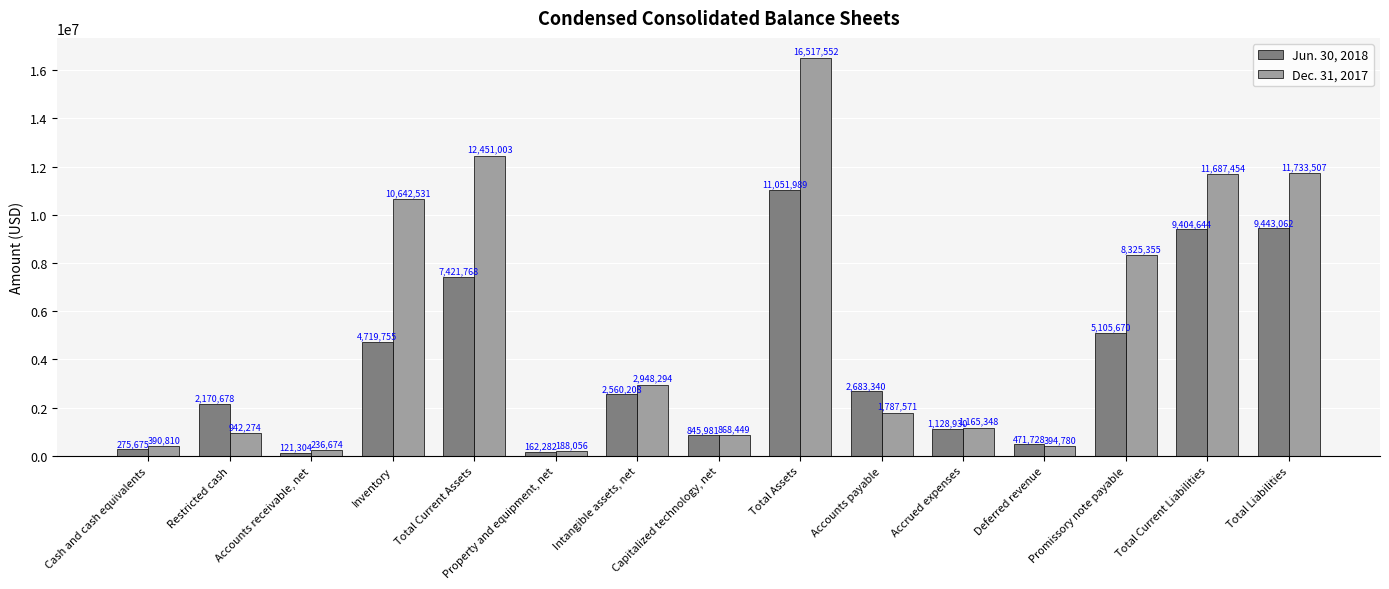

Rank the categories by Dec. 31, 2017 value from lowest to highest.

Property and equipment, net, Accounts receivable, net, Cash and cash equivalents, Deferred revenue, Capitalized technology, net, Restricted cash, Accrued expenses, Accounts payable, Intangible assets, net, Promissory note payable, Inventory, Total Current Liabilities, Total Liabilities, Total Current Assets, Total Assets